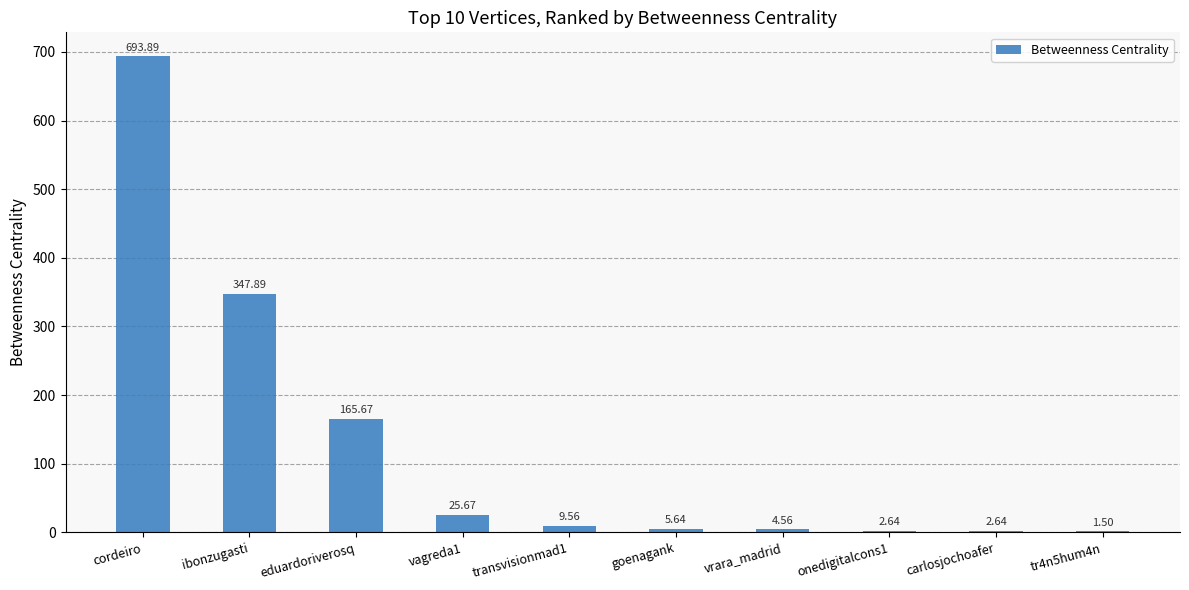

What is the approximate value at vagreda1?

25.7